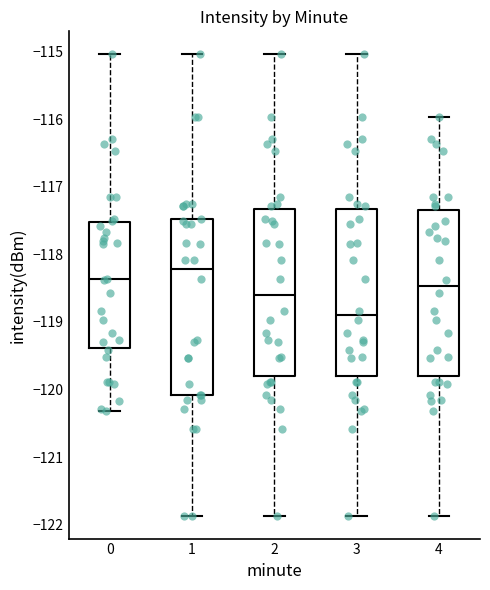

Where is the upper edge of the box at x = 0 on the y-axis? The values are not printed on the chart, so give them approximately, as read against the axis.

-117.5